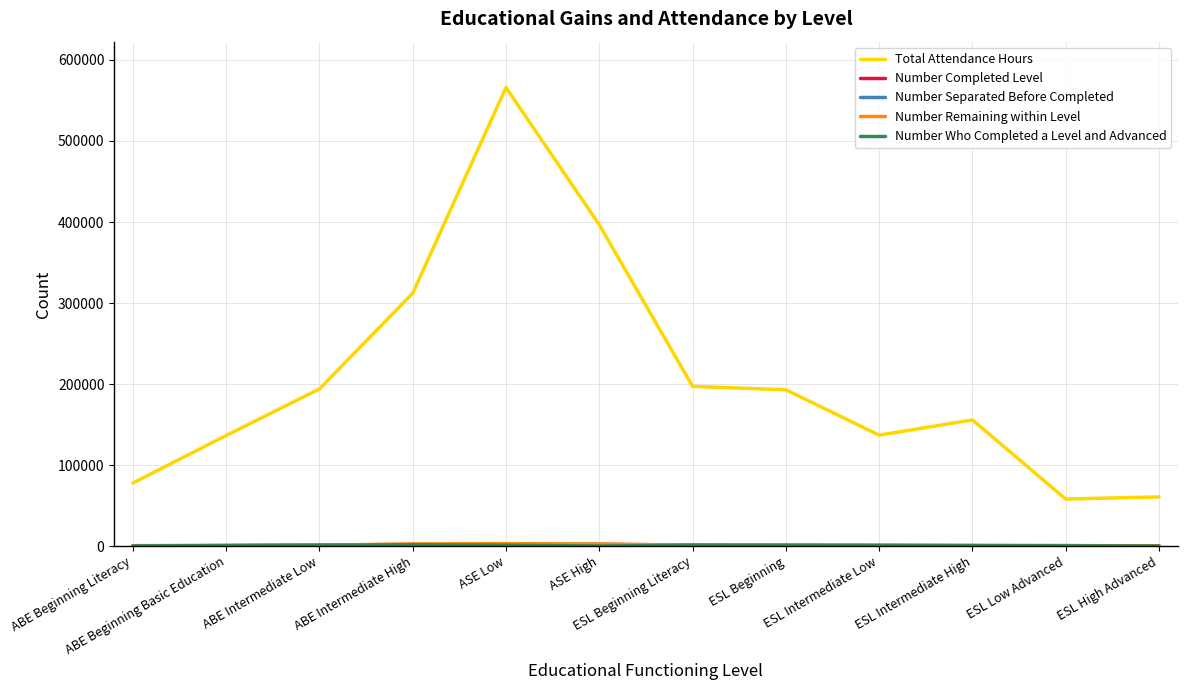

Which series has the largest total across all categories?

Total Attendance Hours